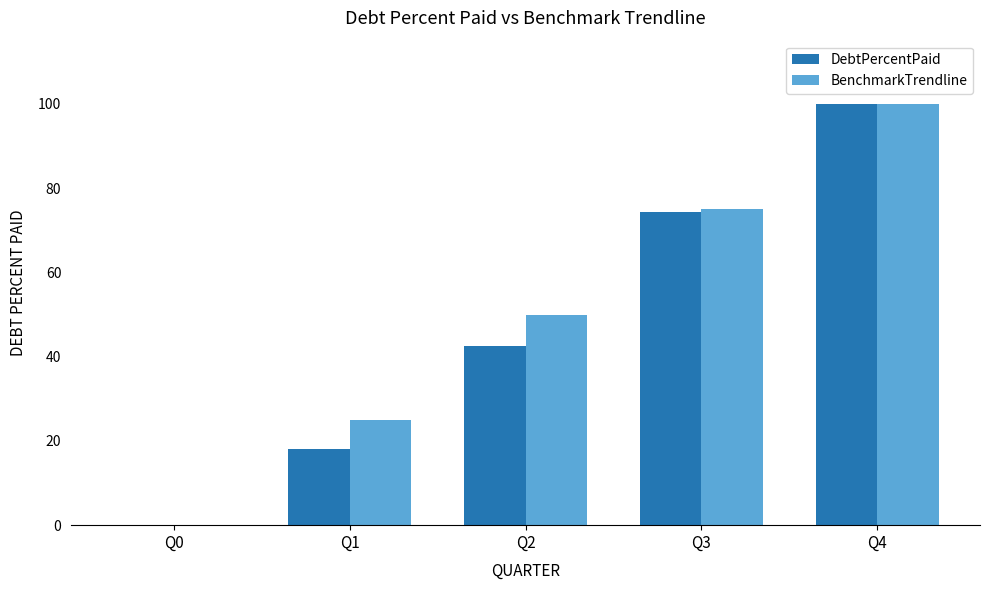

Reading left to right, transcribe all the data shown in this chart.

DebtPercentPaid: Q0=0.0	Q1=18.2	Q2=42.5	Q3=74.3	Q4=100.0
BenchmarkTrendline: Q0=0.0	Q1=25.0	Q2=50.0	Q3=75.0	Q4=100.0